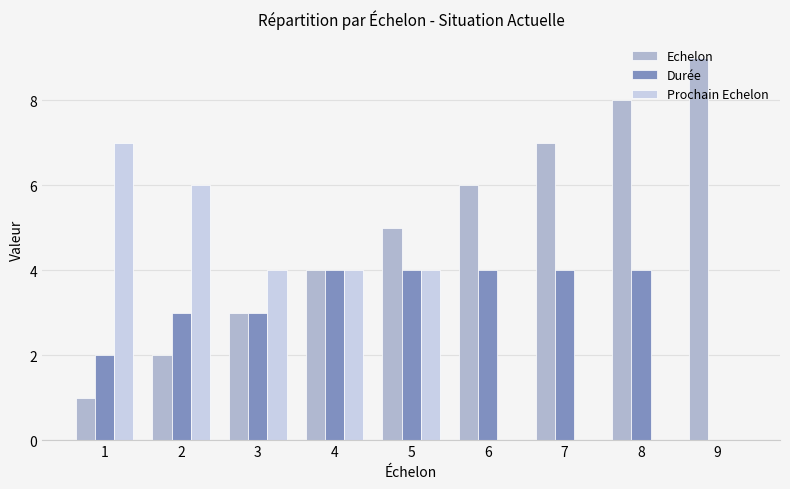

Are the bars horizontal?

No